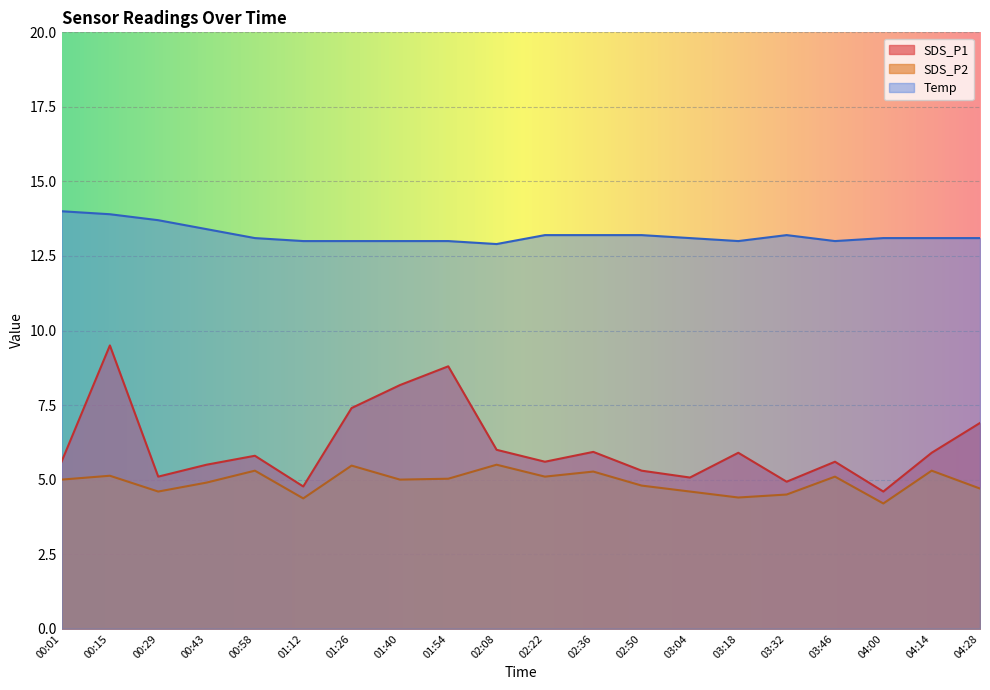

The SDS_P2 series shows 2.8 at 04:00. True or false?

False